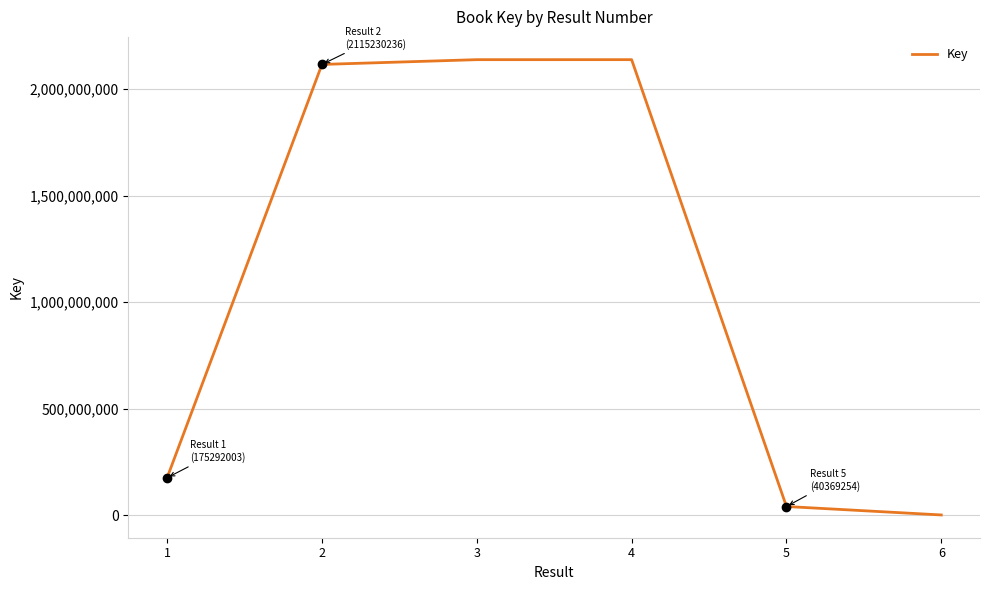

How many categories are shown in the chart?

6